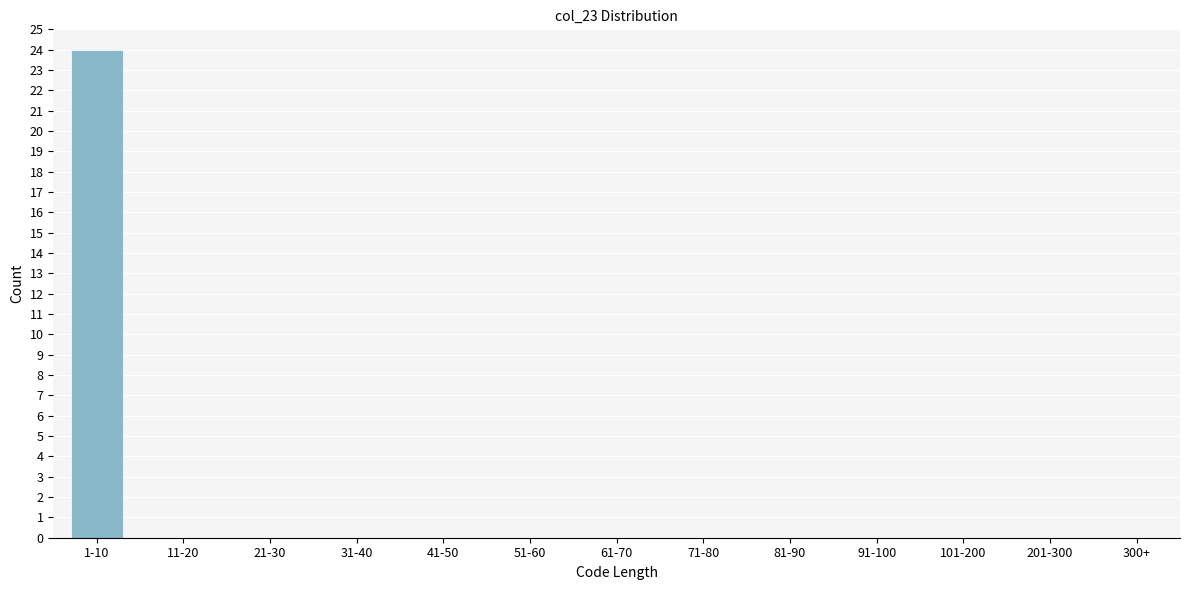

Reading left to right, list all the values displayed in this chart.

1-10=24	11-20=0	21-30=0	31-40=0	41-50=0	51-60=0	61-70=0	71-80=0	81-90=0	91-100=0	101-200=0	201-300=0	300+=0